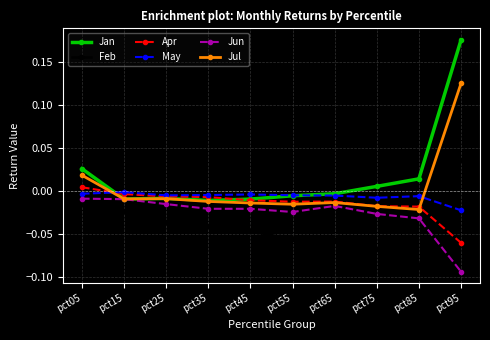

True or false: Jan and Feb cross at least once.

False